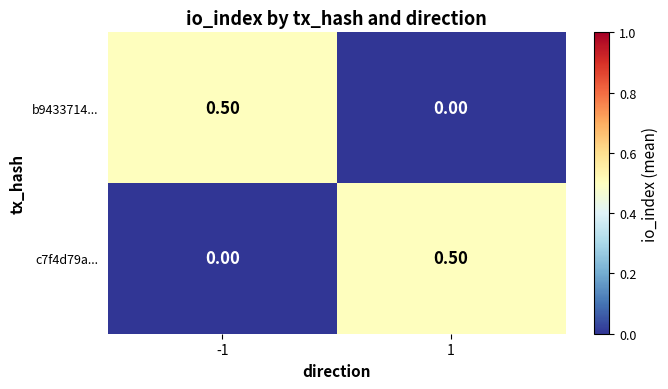

Rank the categories by b9433714... value from highest to lowest.

-1, 1